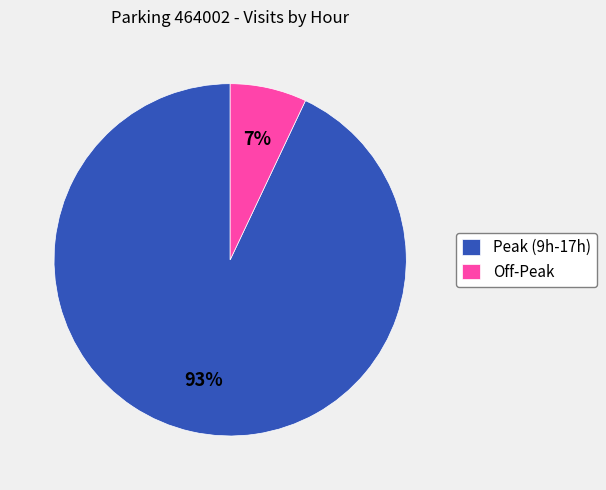

What is the largest slice in the pie chart?

Peak (9h-17h)